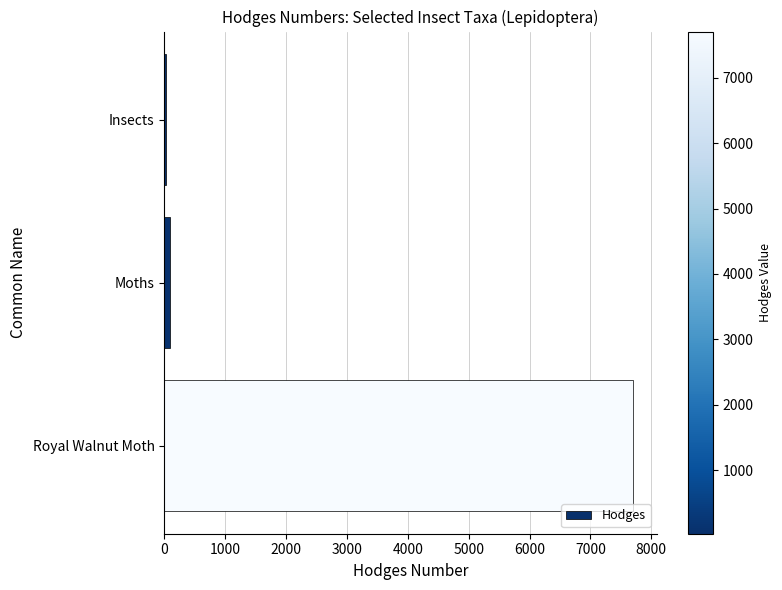

What is the maximum value shown in the chart?

7706.0